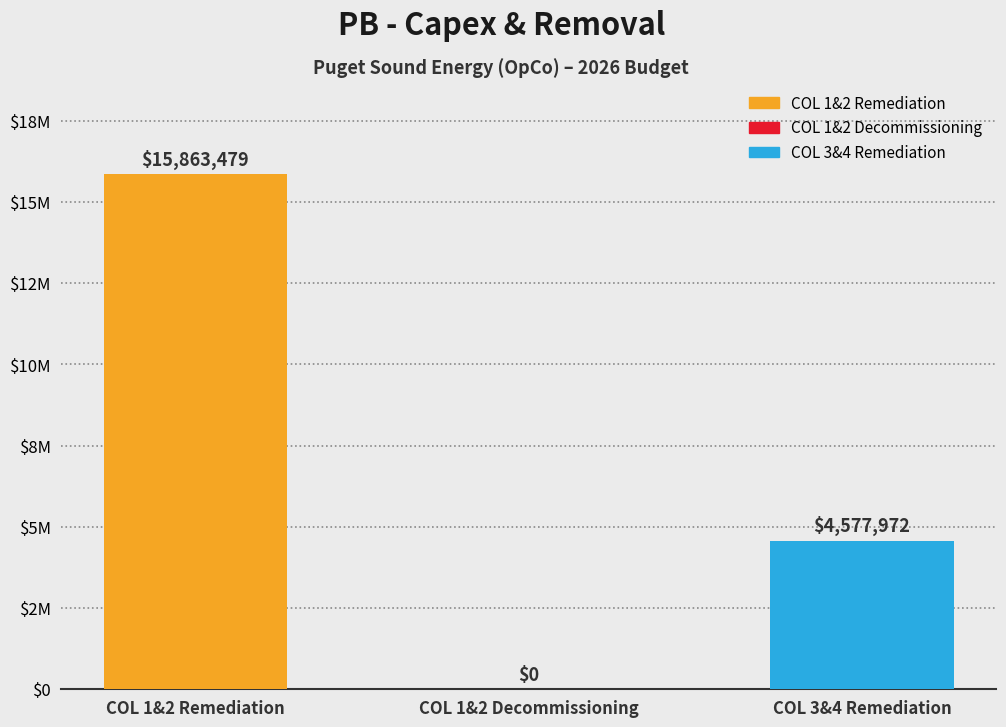

What is the maximum value shown in the chart?

15863479